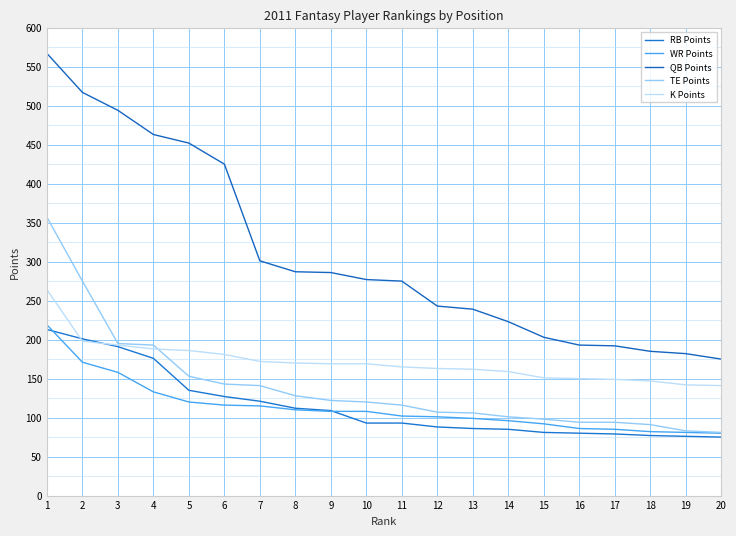

At which category is the sum across all series the highest?

1